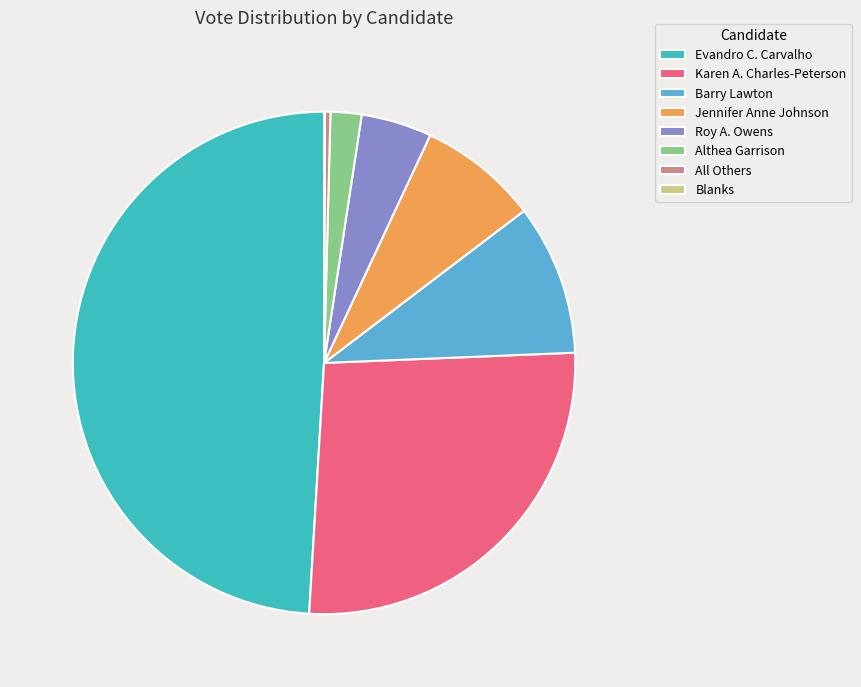

Approximately how many times larger is the value at Evandro C. Carvalho compared to Jennifer Anne Johnson?

6.4